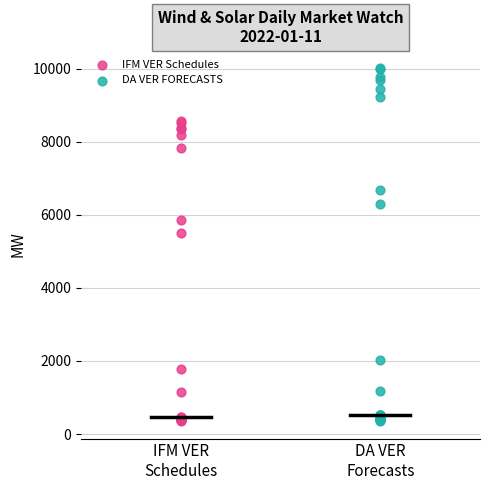

Which series reaches the maximum Y coordinate?

DA VER FORECASTS